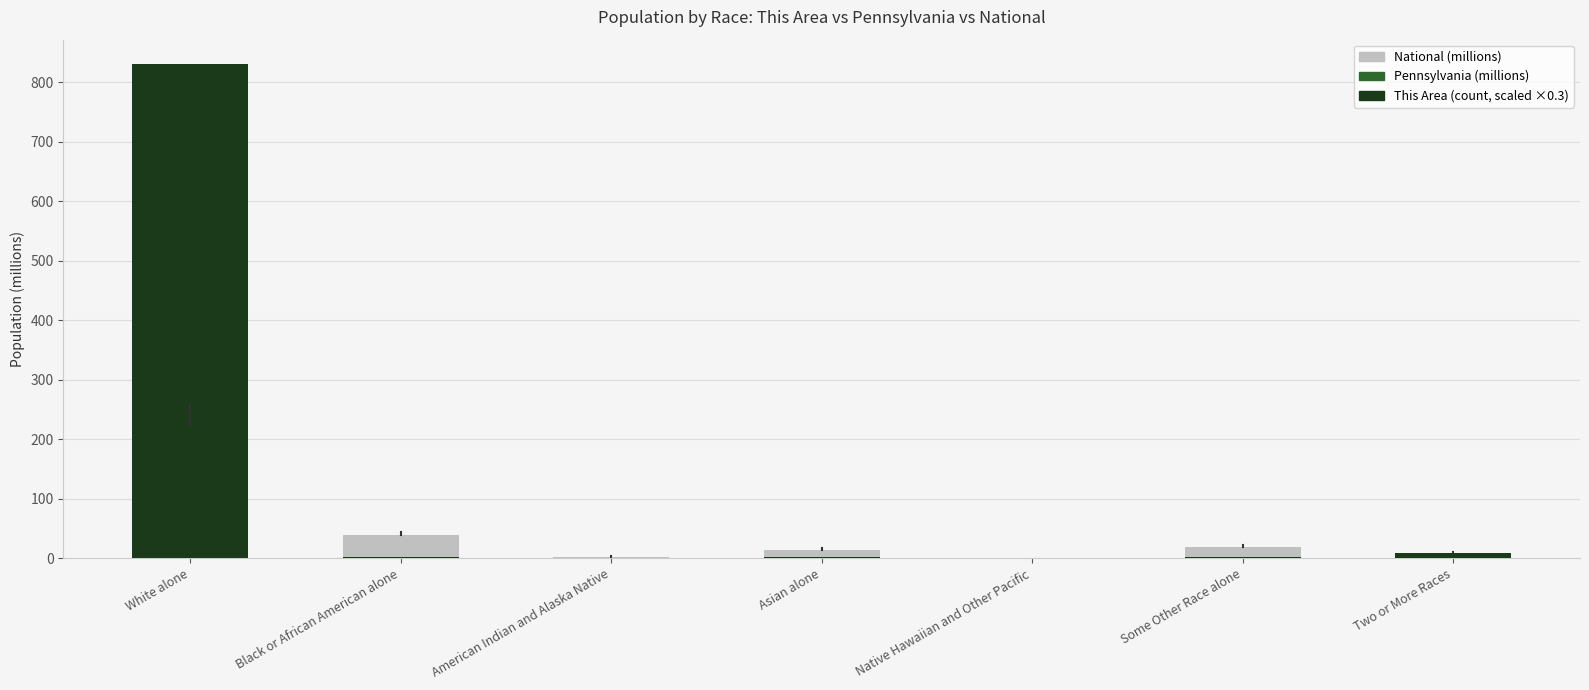

What is the sum of all This Area (count, scaled) values?

845.1